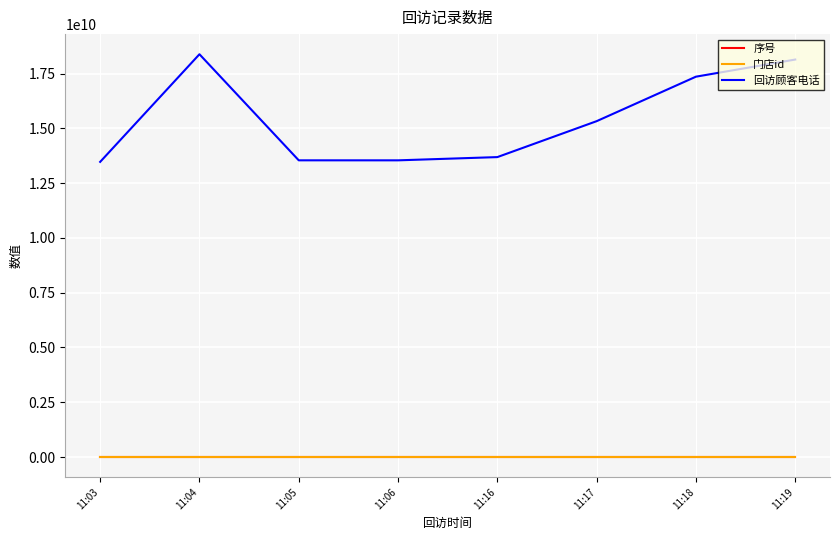

Which series has the widest spread of values?

回访顾客电话